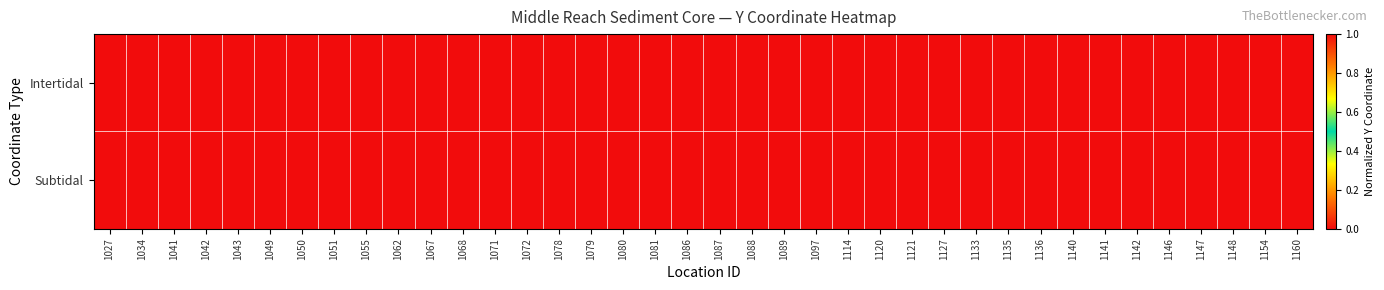

Which series has the largest total across all categories?

Subtidal